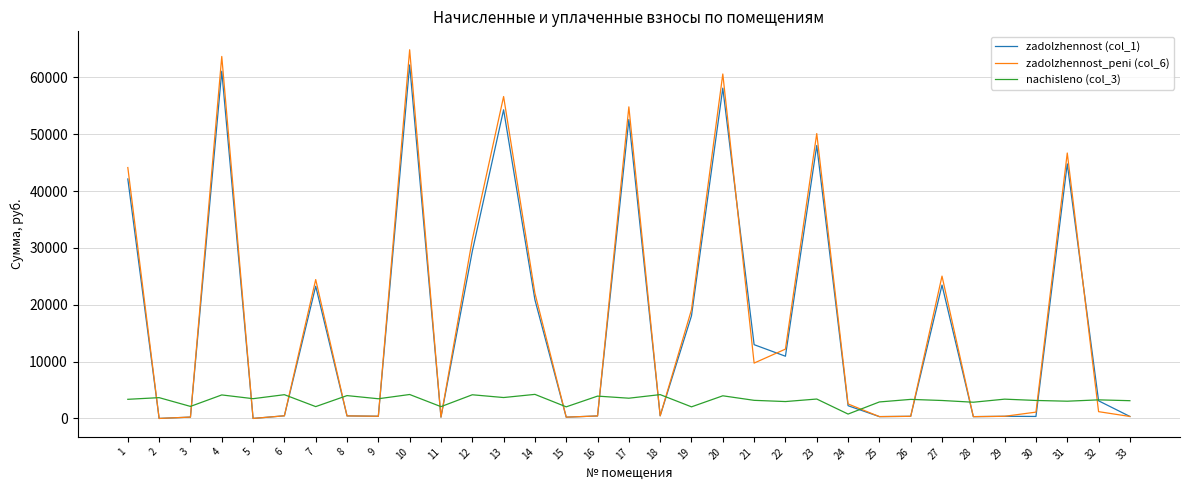

The zadolzhennost (col_1) series shows -36482.0 at 2. True or false?

False